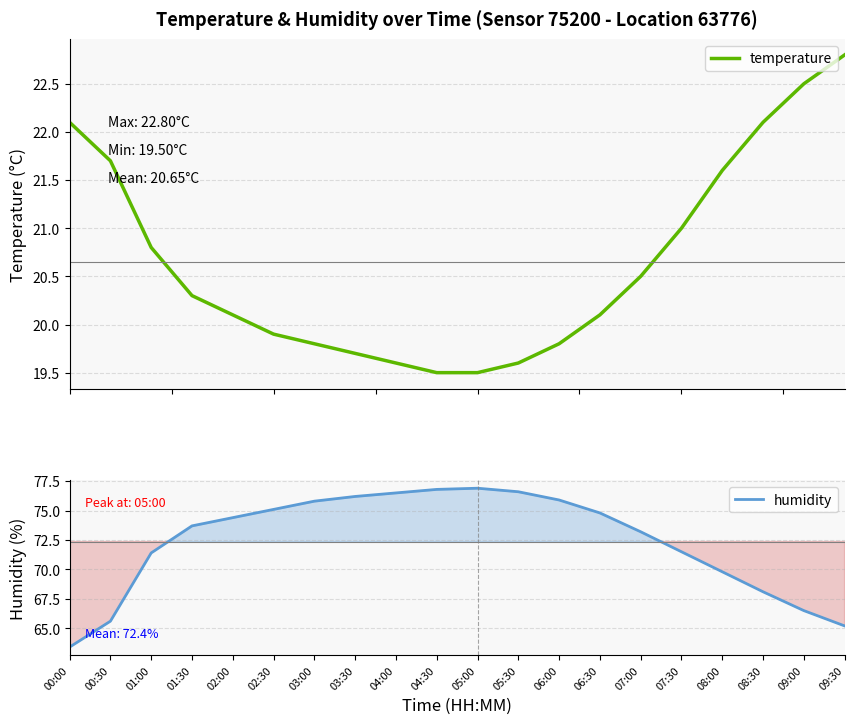

True or false: humidity has more than 2 interior local peaks.

False